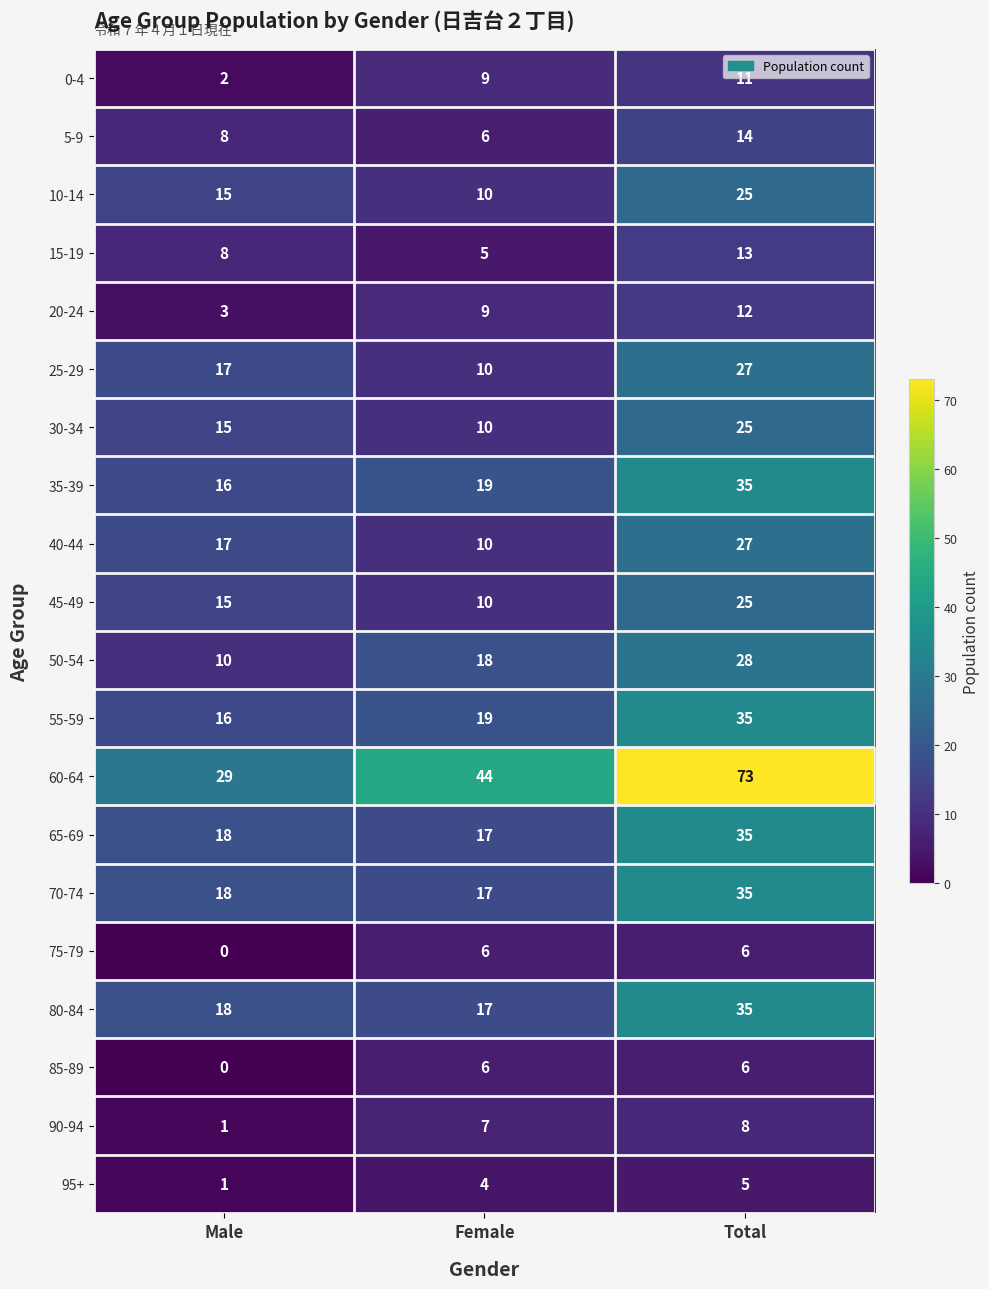

At which label does 15-19 reach its peak?

Total